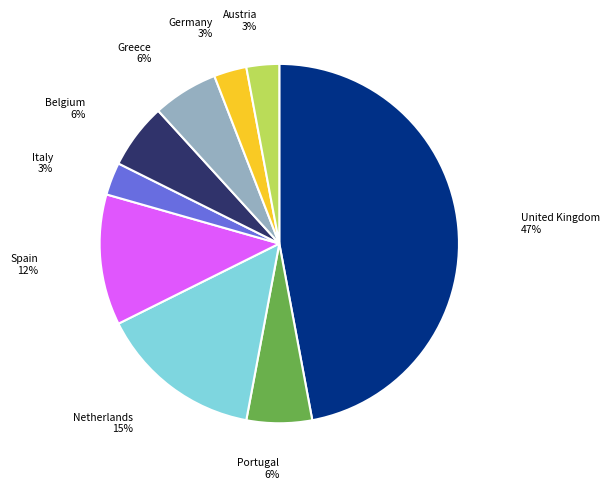

Is there a majority slice in this chart?

No